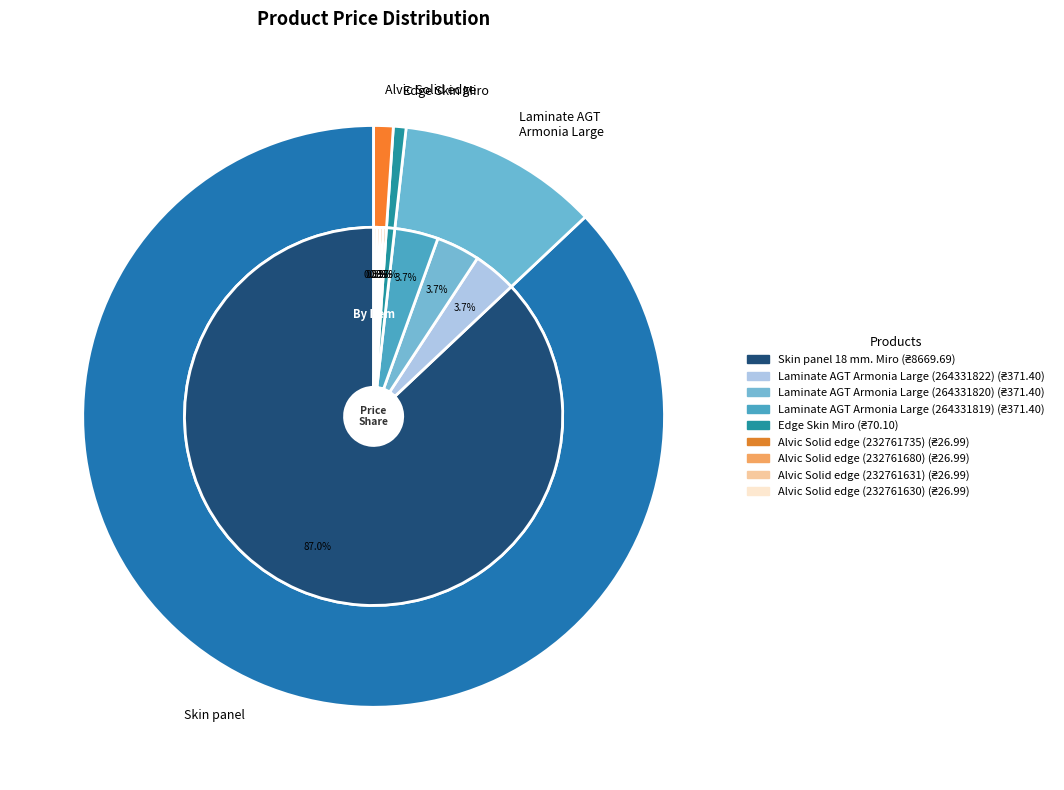

Count the number of slices in the pie.

9